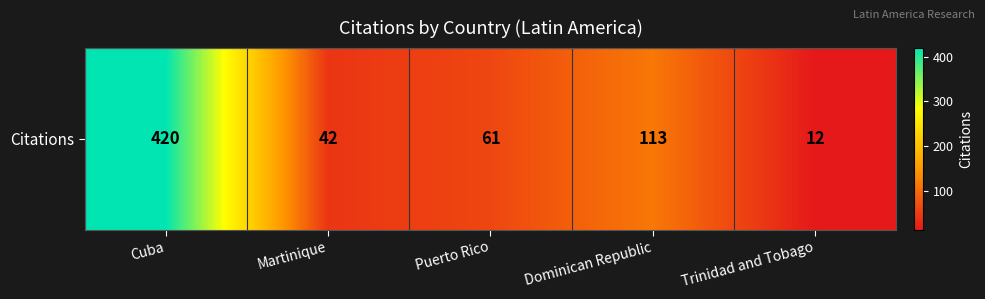

Count the number of categories in the chart.

5